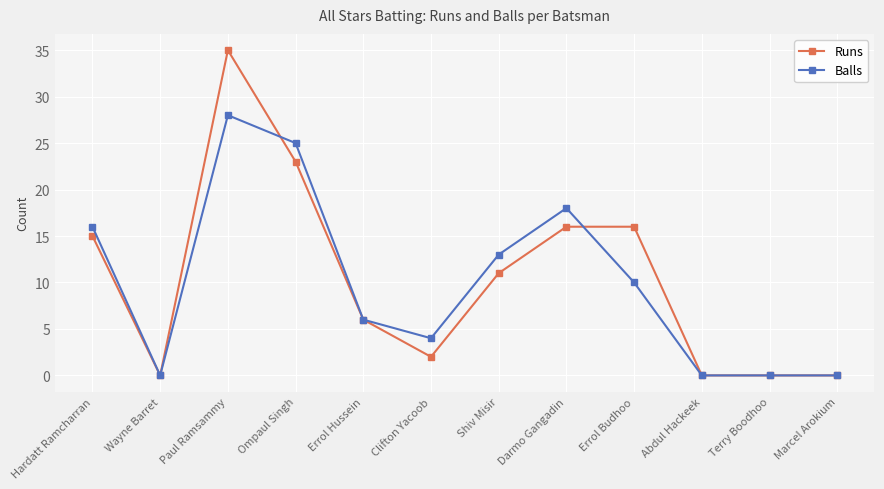

Where is the first local minimum for Balls?

Wayne Barret